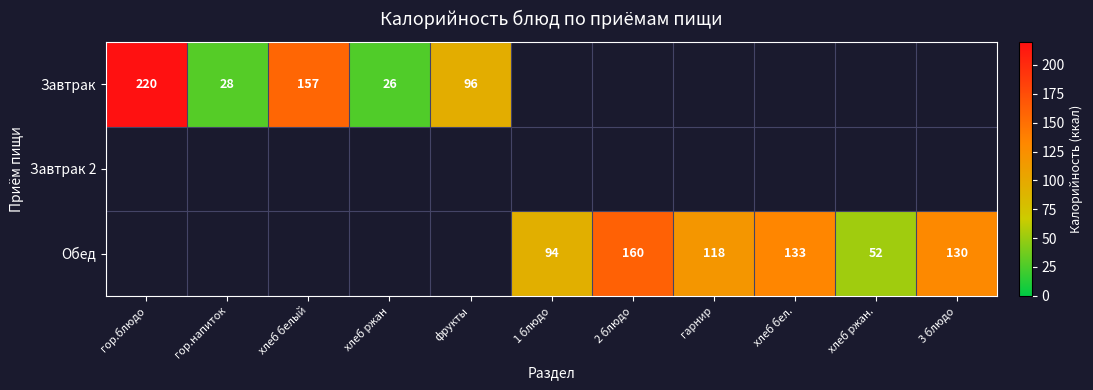

Is it true that Обед equals 94 at 1 блюдо?

True